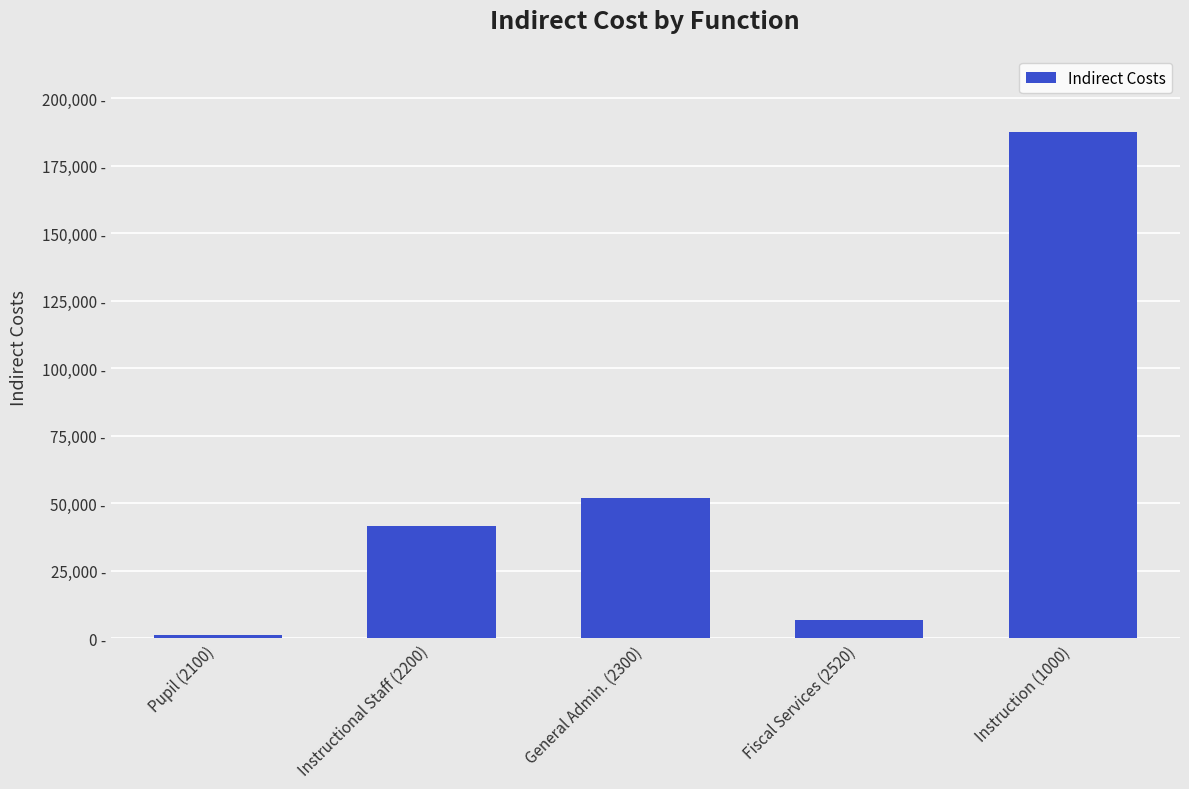

Are the bars horizontal?

No